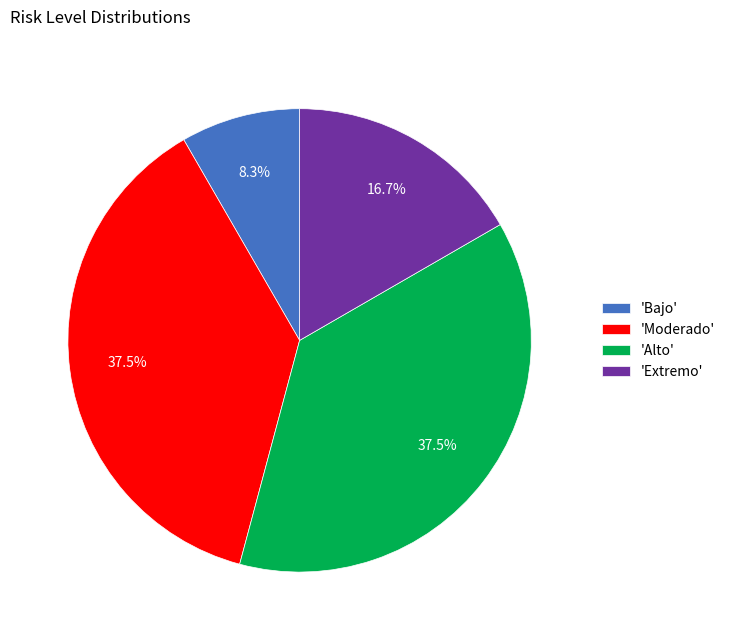

Is there any slice that represents more than half of the pie?

No